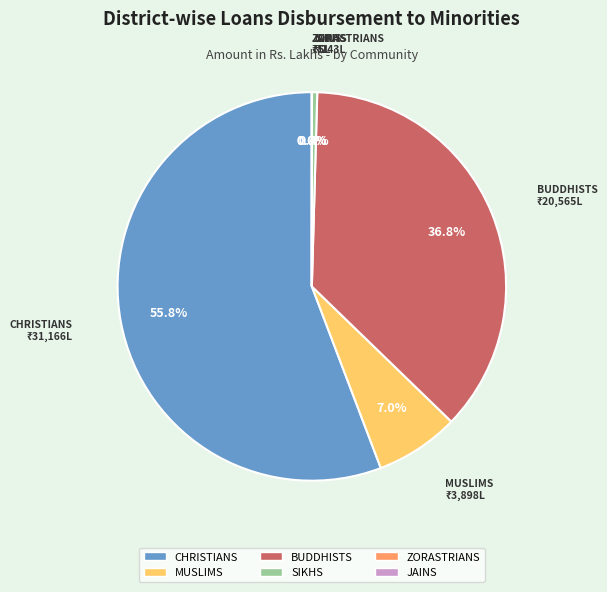

Between MUSLIMS and SIKHS, which is larger?

MUSLIMS